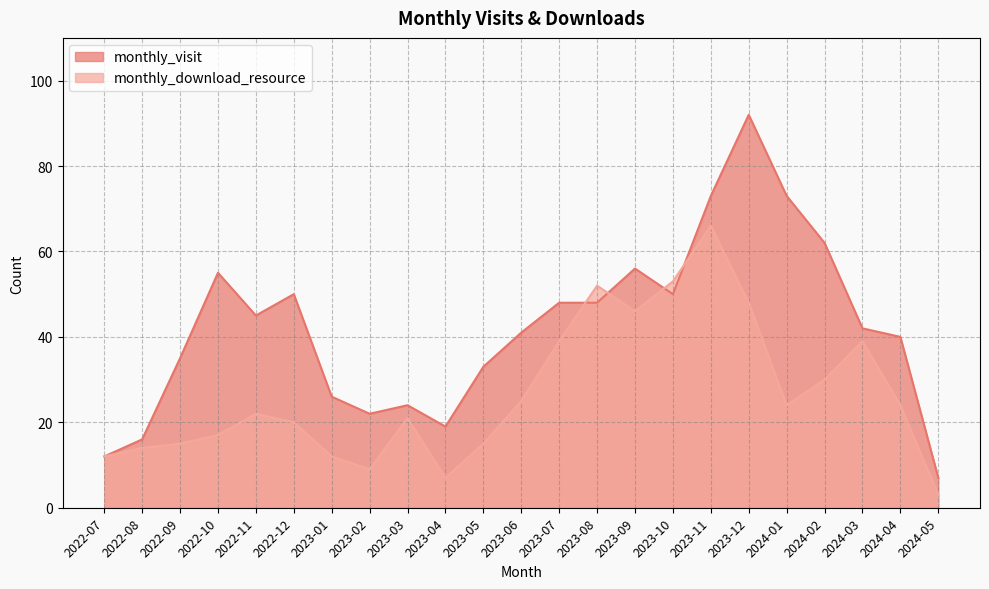

At 2024-02, list the series in order from smallest to largest.

monthly_download_resource, monthly_visit